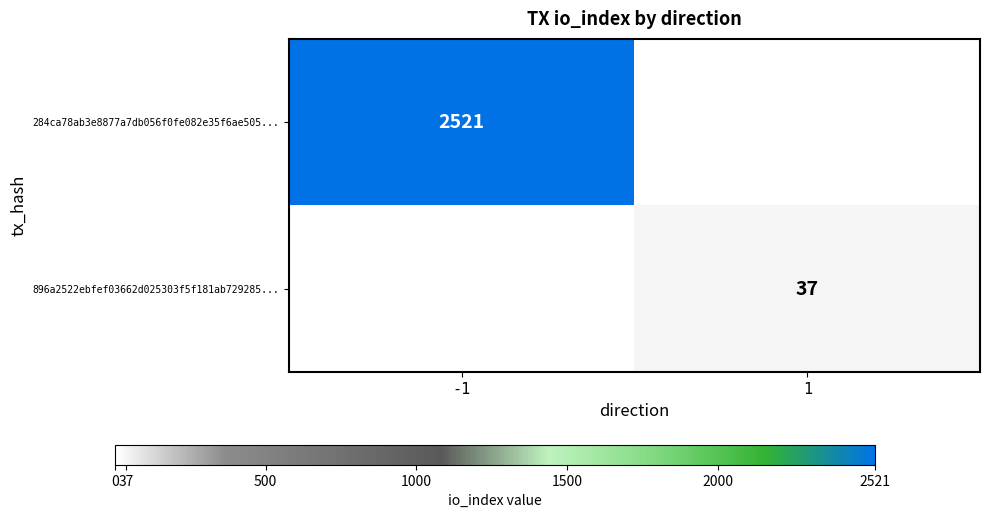

Is it true that 896a2522ebfef03662d025303f5f181ab729285... equals 37 at 1?

True